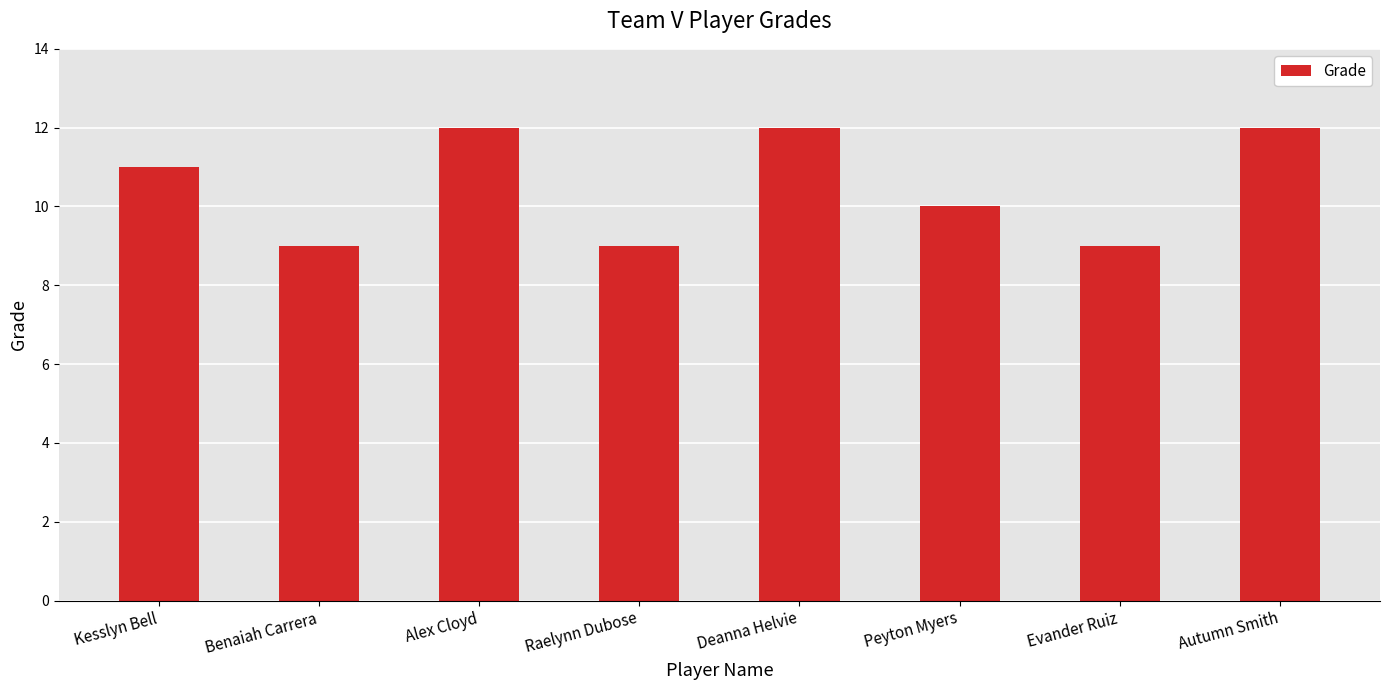

What is the difference between the second highest and second lowest values?

3